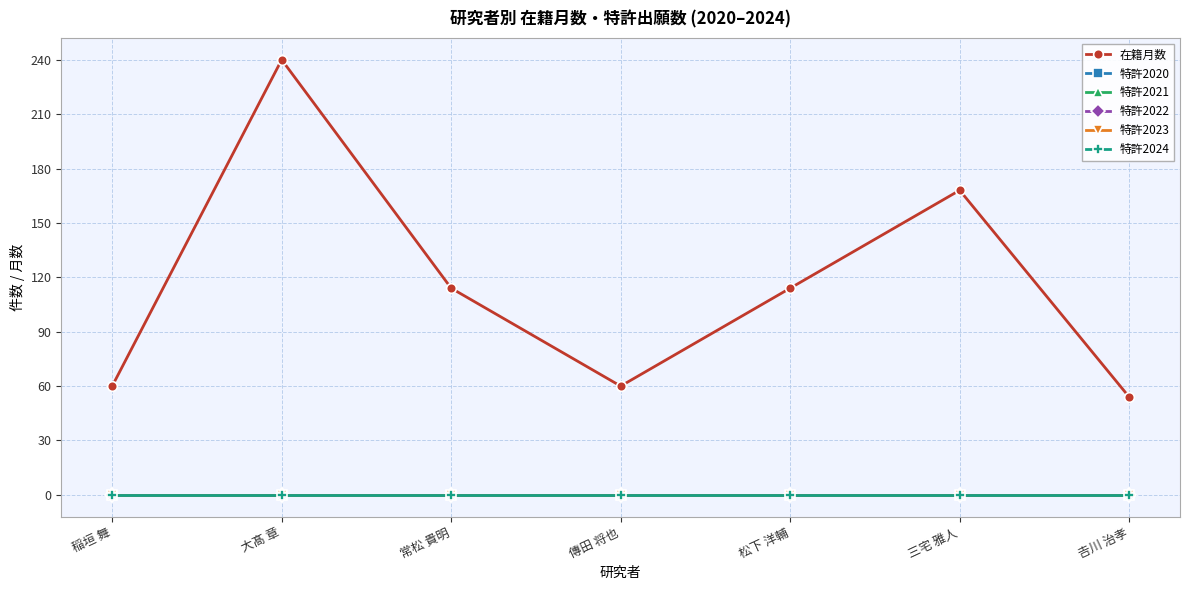

Rank the categories by 特許2022 value from lowest to highest.

稲垣 舞, 大髙 章, 常松 貴明, 傳田 将也, 松下 洋輔, 三宅 雅人, 𠮷川 治孝